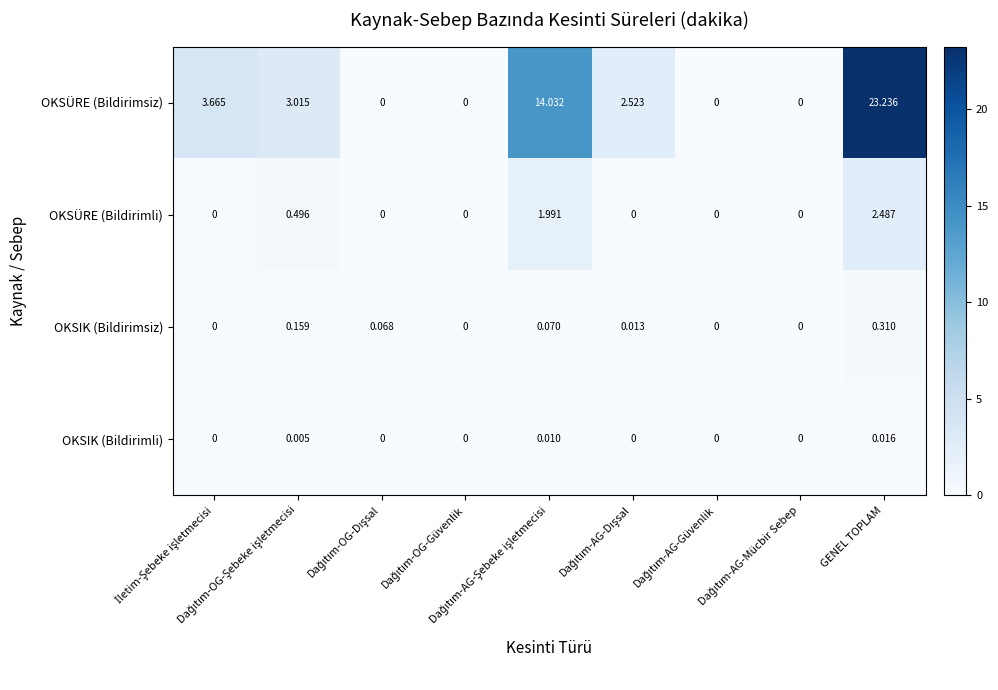

List the series in order of their peak value, highest first.

OKSÜRE (Bildirimsiz), OKSÜRE (Bildirimli), OKSIK (Bildirimsiz), OKSIK (Bildirimli)